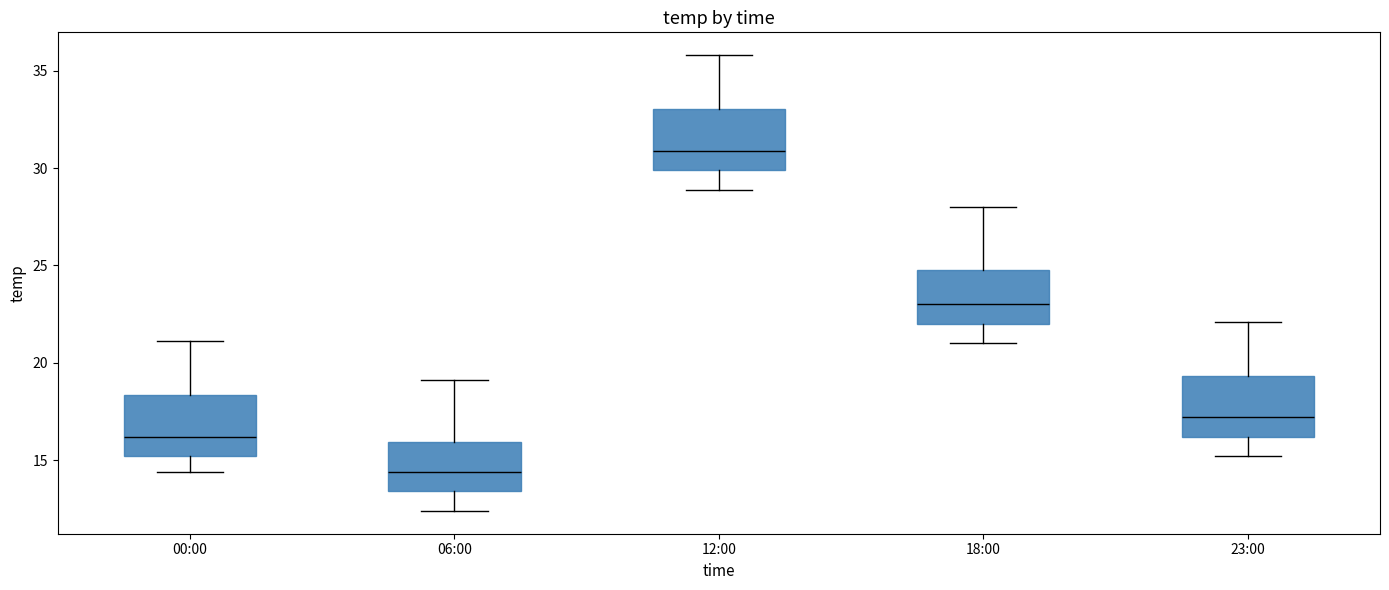

Which box has the highest median line?

12:00